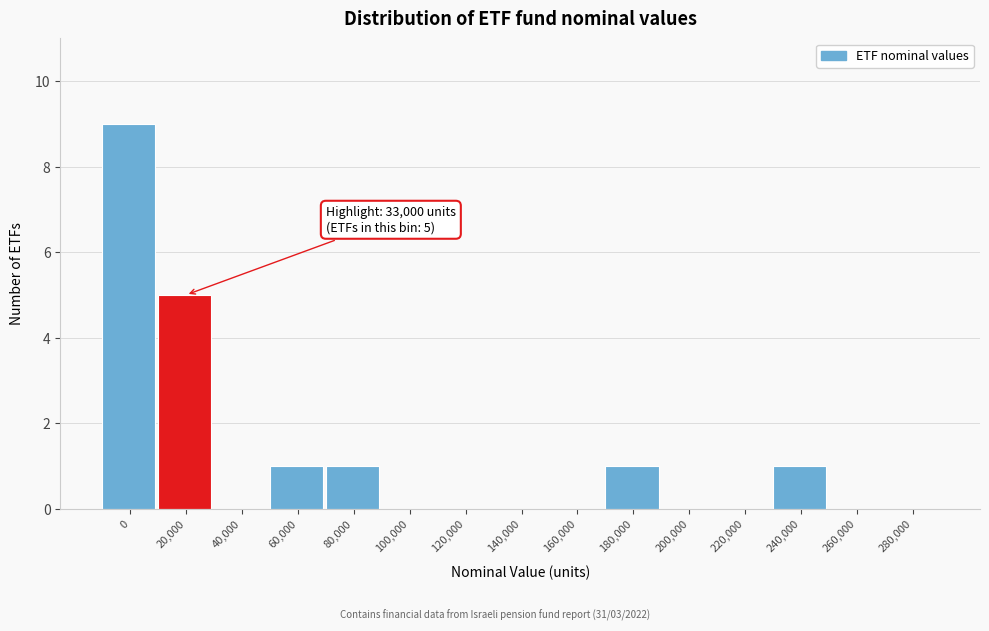

Reading left to right, extract all data points from this chart.

0=9	20,000=5	40,000=0	60,000=1	80,000=1	100,000=0	120,000=0	140,000=0	160,000=0	180,000=1	200,000=0	220,000=0	240,000=1	260,000=0	280,000=0